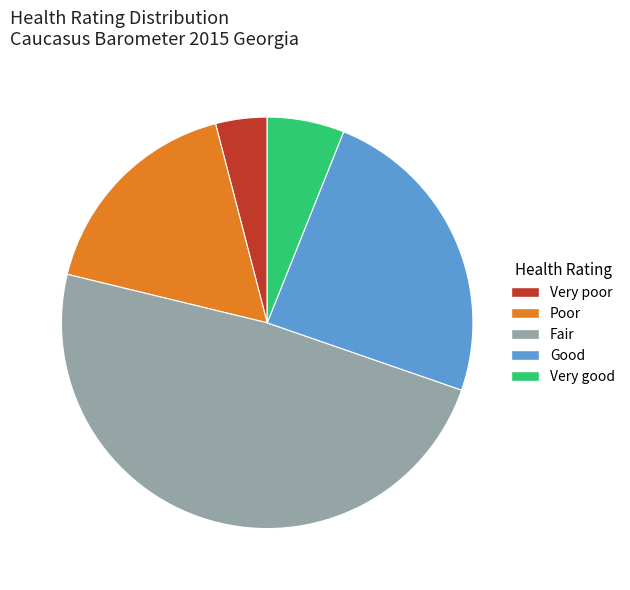

Do Fair and Poor together represent more than half of the pie?

Yes